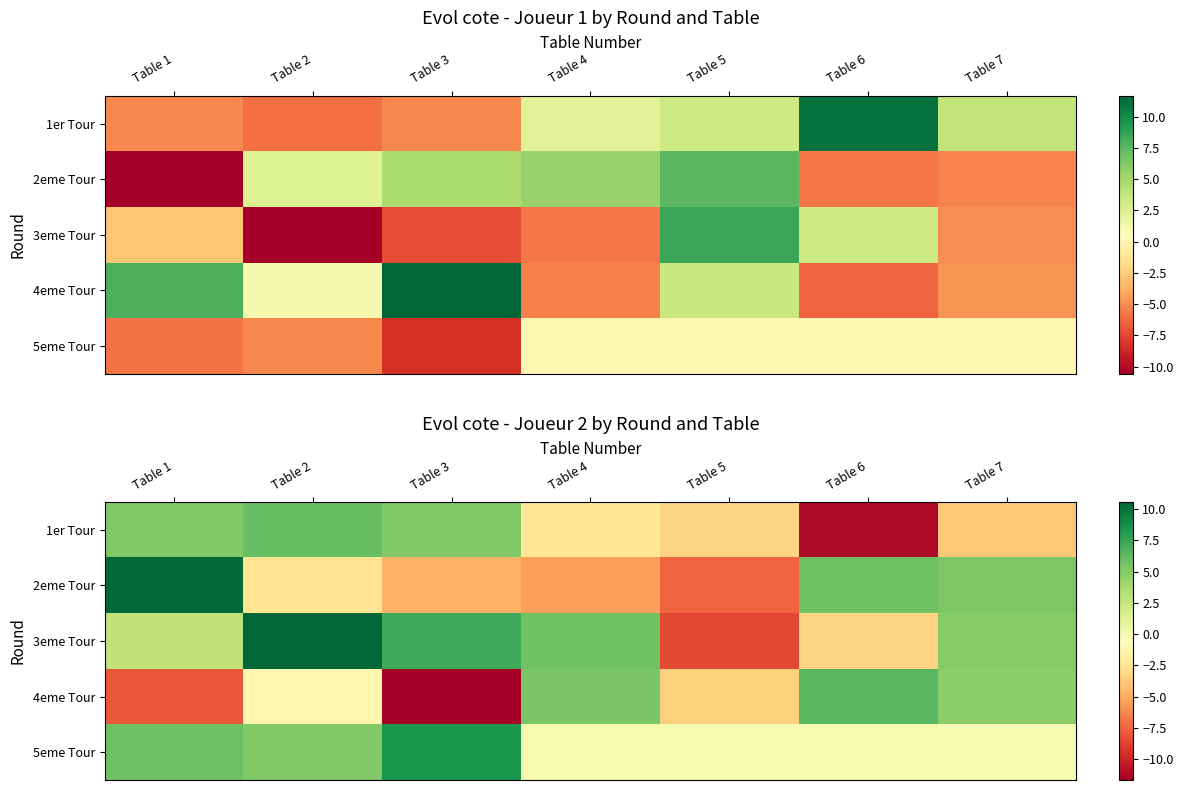

True or false: 2eme Tour has a value of -4.8 at Table 3.

True